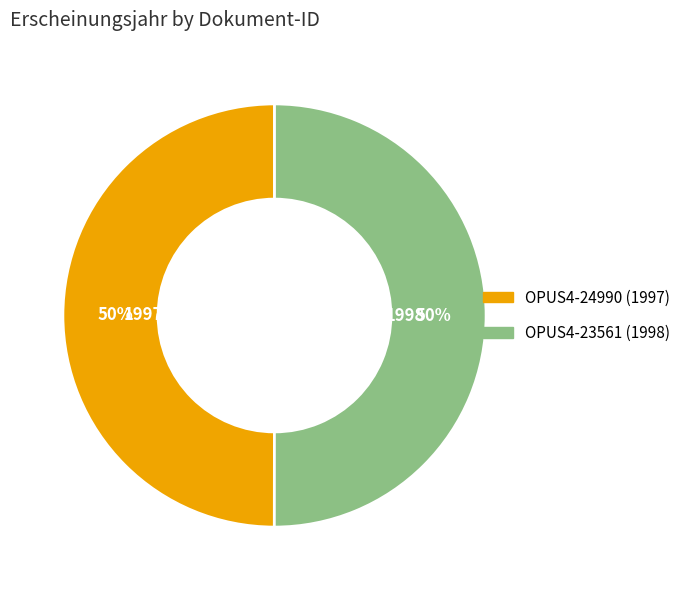

Combined, do OPUS4-24990 (1997) and OPUS4-23561 (1998) account for over 50%?

Yes